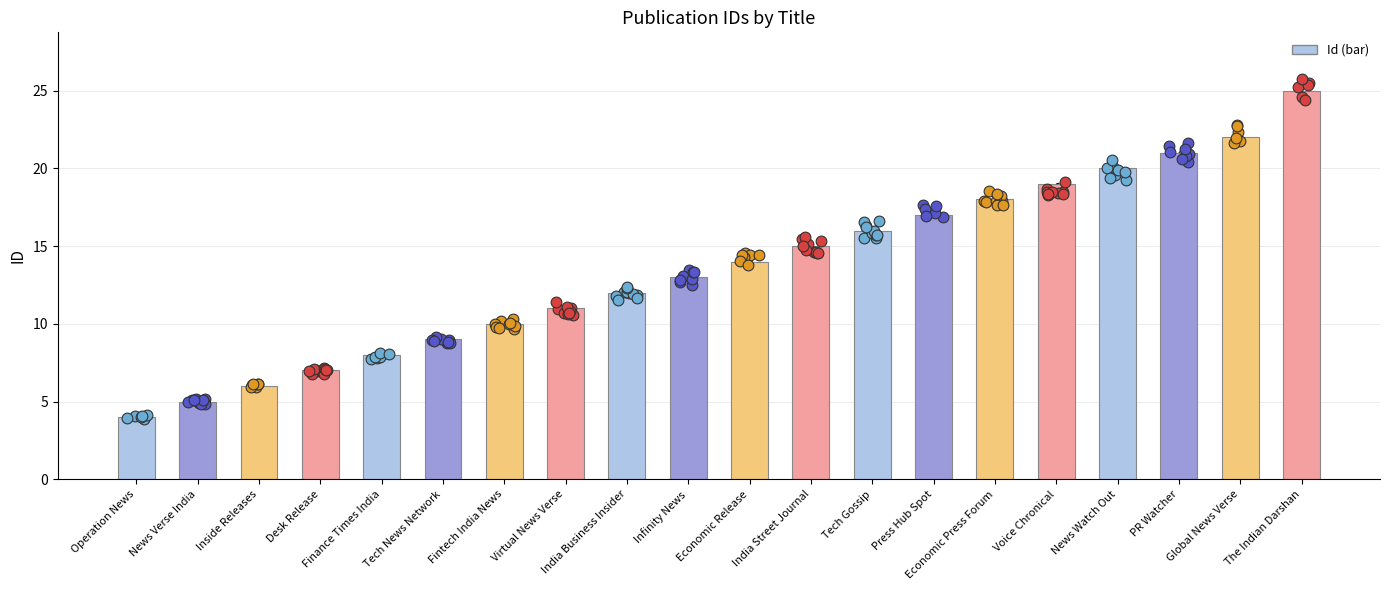

What is the change in value from Inside Releases to Global News Verse?

+16